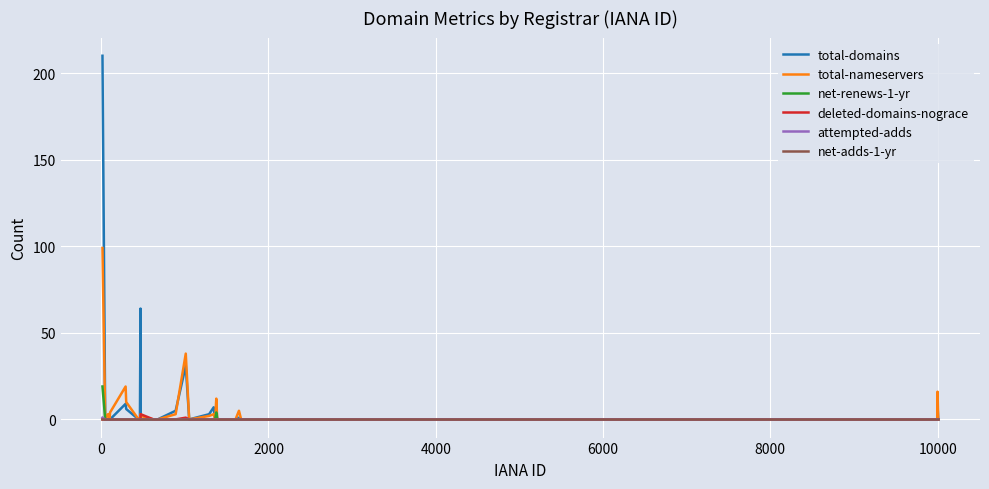

Reading left to right, extract all data points from this chart.

total-domains: 210	0	0	0	0	9	6	0	0	0	64	0	0	0	5	31	0	3	7	0	7	0	0	0	0	0	0	1	0	0	8	0
total-nameservers: 99	0	3	0	4	19	10	0	0	0	3	2	0	0	3	38	0	2	3	0	12	0	0	0	0	0	0	5	0	0	16	0
net-renews-1-yr: 19	0	0	0	0	0	0	0	0	0	0	0	0	0	0	0	0	0	0	0	4	0	0	0	0	0	0	0	0	0	0	0
deleted-domains-nograce: 0	0	0	0	0	0	0	0	0	0	0	3	0	0	0	1	0	0	0	0	0	0	0	0	0	0	0	0	0	0	0	0
attempted-adds: 1	0	0	0	0	0	0	0	0	0	0	0	0	0	0	0	0	0	0	0	0	0	0	0	0	0	0	0	0	0	0	0
net-adds-1-yr: 0	0	0	0	0	0	0	0	0	0	0	0	0	0	0	0	0	0	0	0	0	0	0	0	0	0	0	0	0	0	0	0